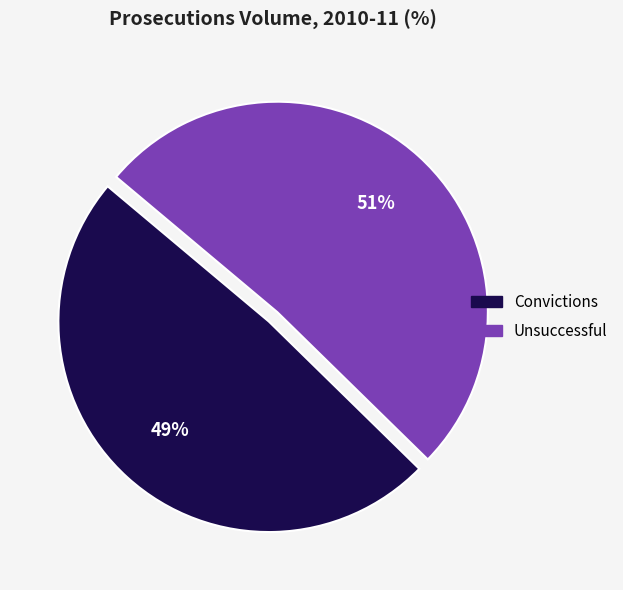

What is the majority slice?

Unsuccessful